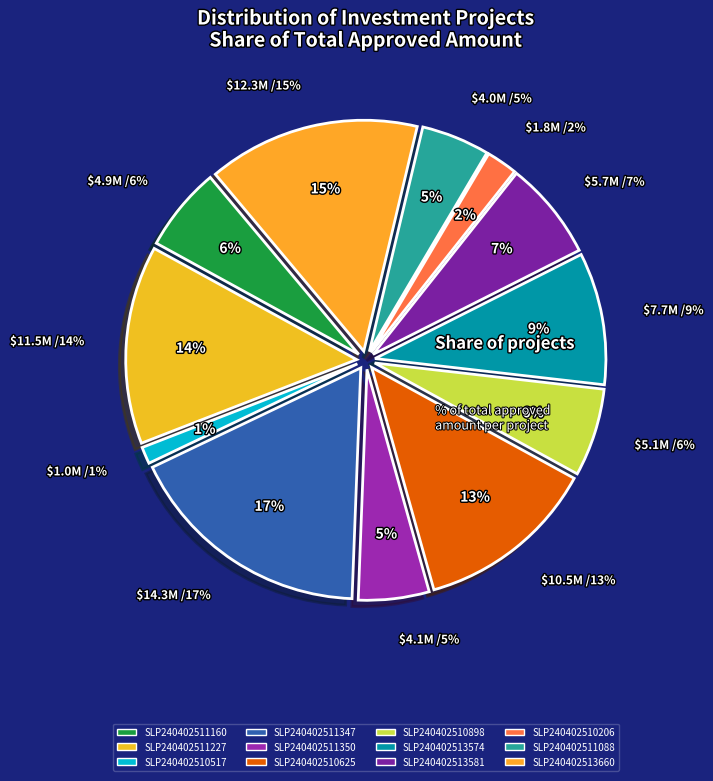

What percentage is NOT represented by SLP240402511227?

86.1%